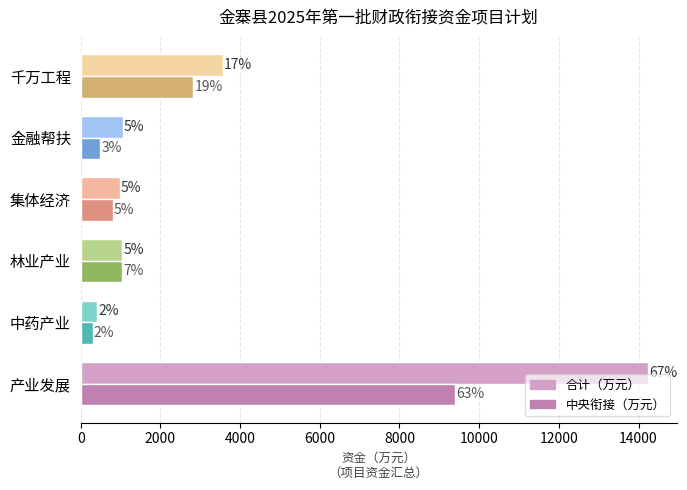

What are all the series names shown in the legend?

合计（万元）, 中央衔接（万元）